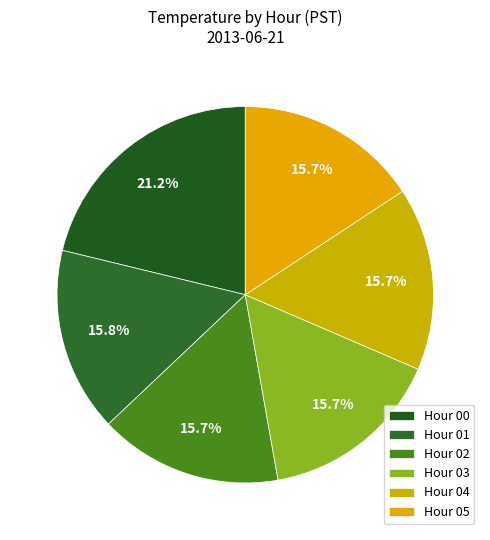

Rank the categories by value from highest to lowest.

Hour 0, Hour 1, Hour 2, Hour 3, Hour 4, Hour 5